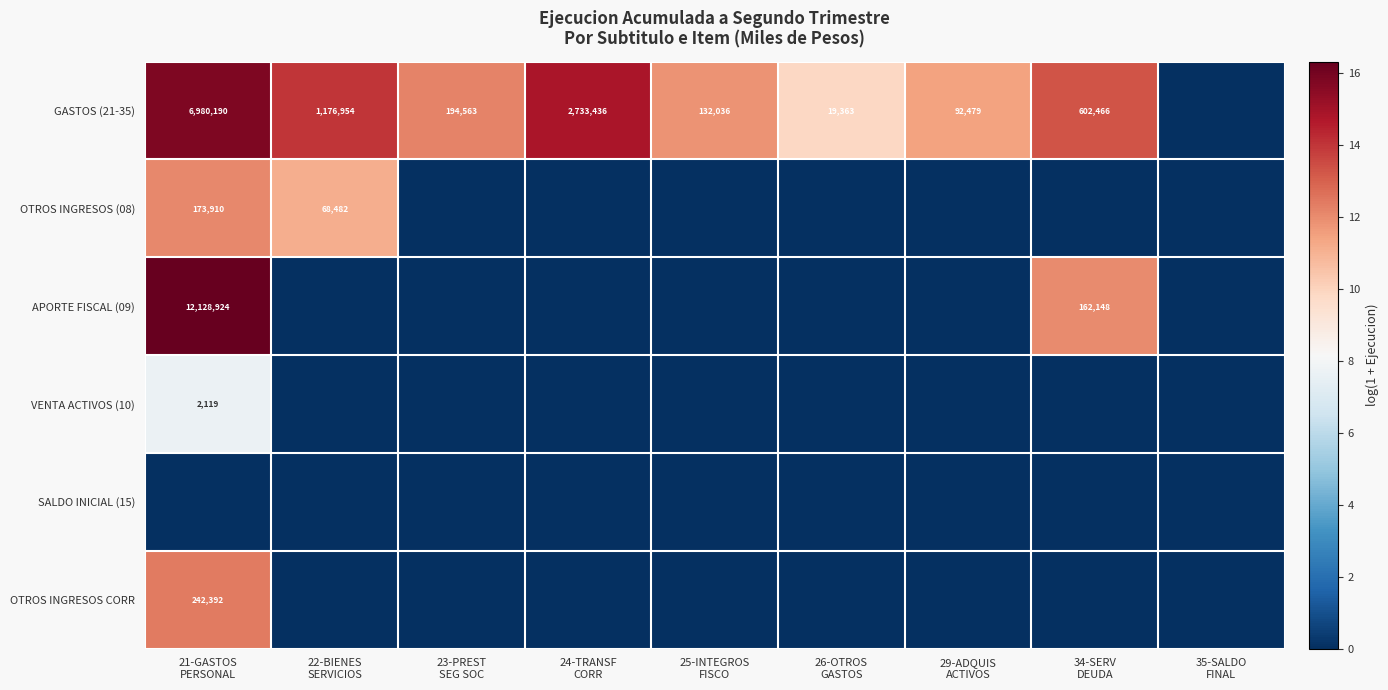

How many values in OTROS INGRESOS (08) are above zero?

2